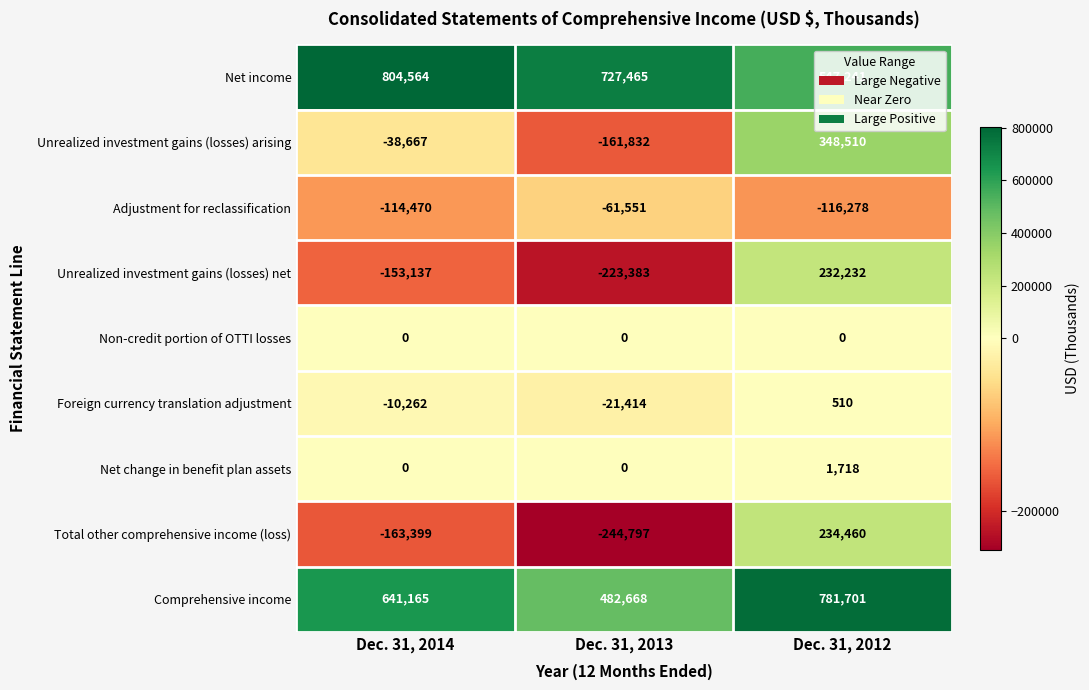

At which label is Unrealized investment gains (losses) arising closest to 93339?

Dec. 31, 2014